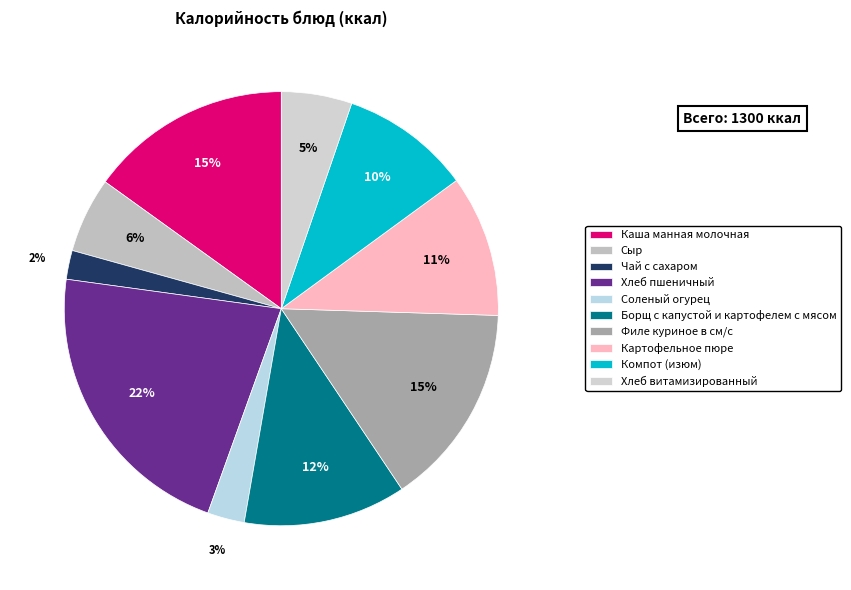

Does Чай с сахаром account for over 50% of the chart?

No